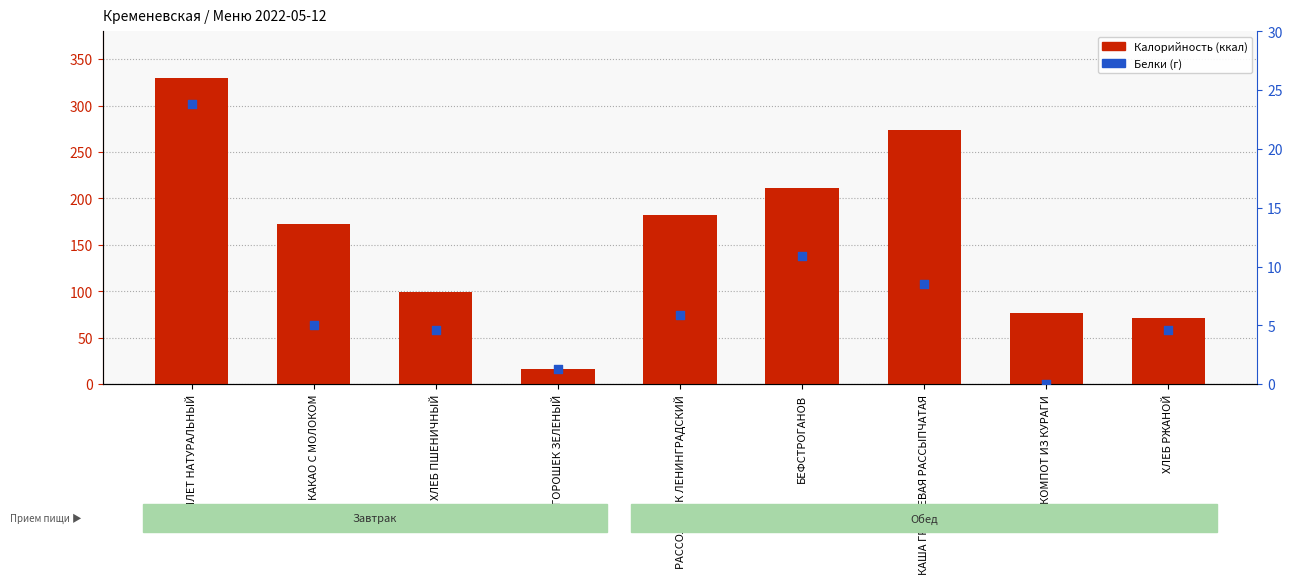

At which category is the sum across all series the highest?

ОМЛЕТ НАТУРАЛЬНЫЙ